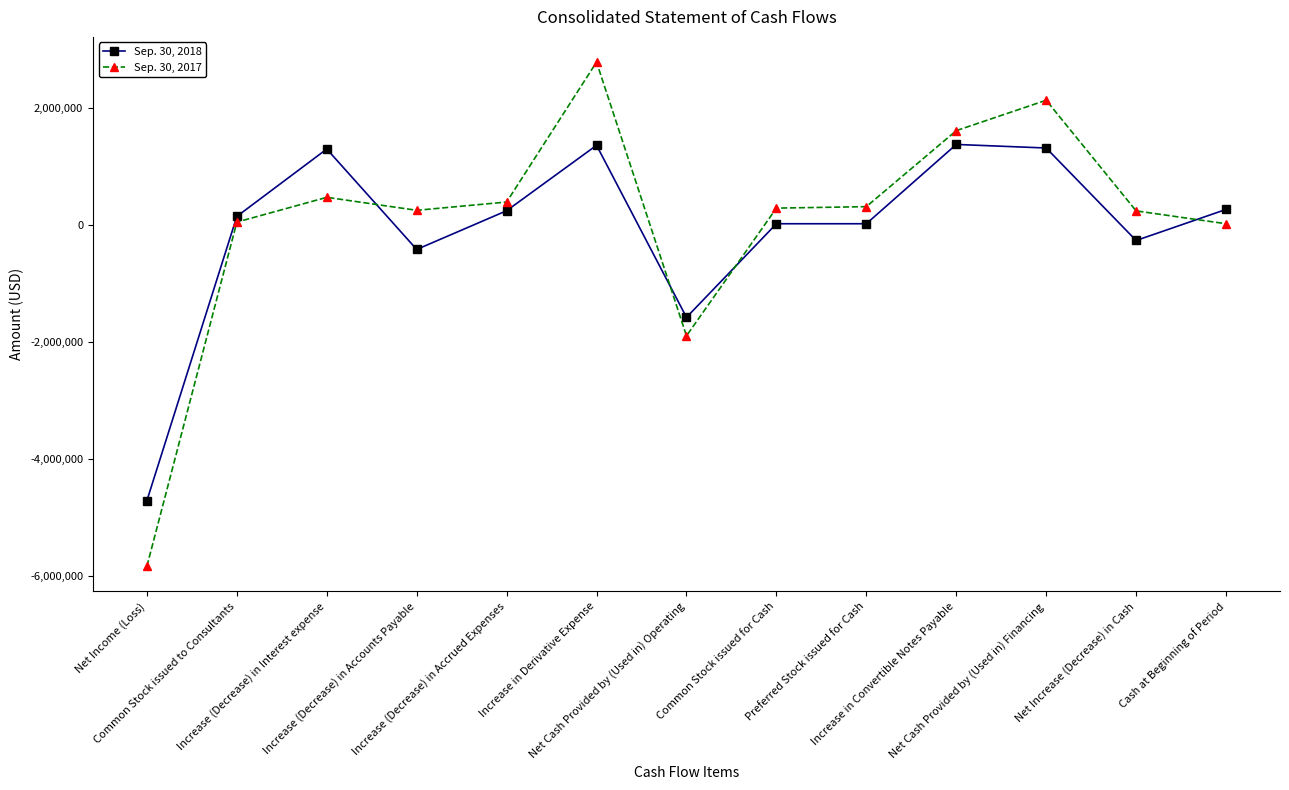

What is the total value across all series at Common Stock issued to Consultants?

203270